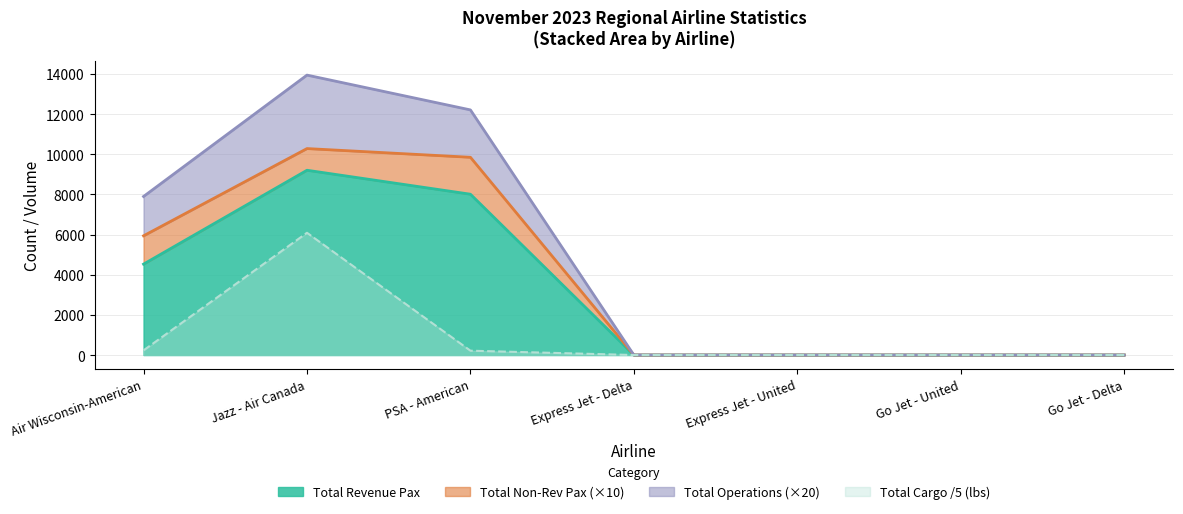

True or false: Total Cargo (lbs) and Total Revenue Pax intersect in this chart.

False